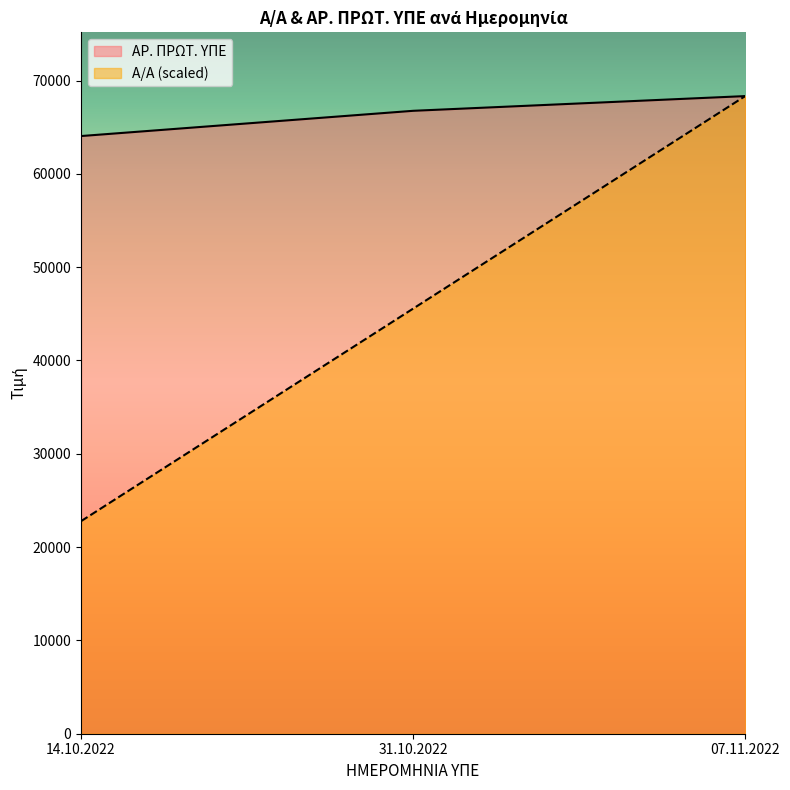

What are all the series names shown in the legend?

ΑΡ. ΠΡΩΤ. ΥΠΕ, Α/Α (scaled)